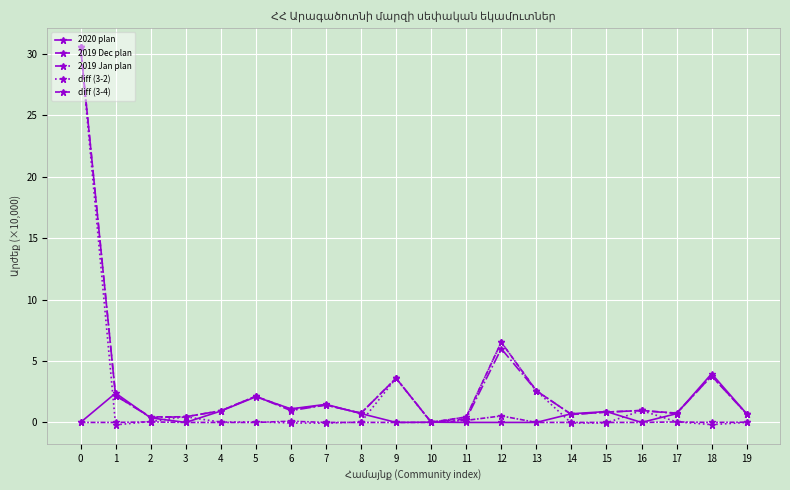

What is the difference between the 2019 Jan plan values at 6 and 5?

1.2